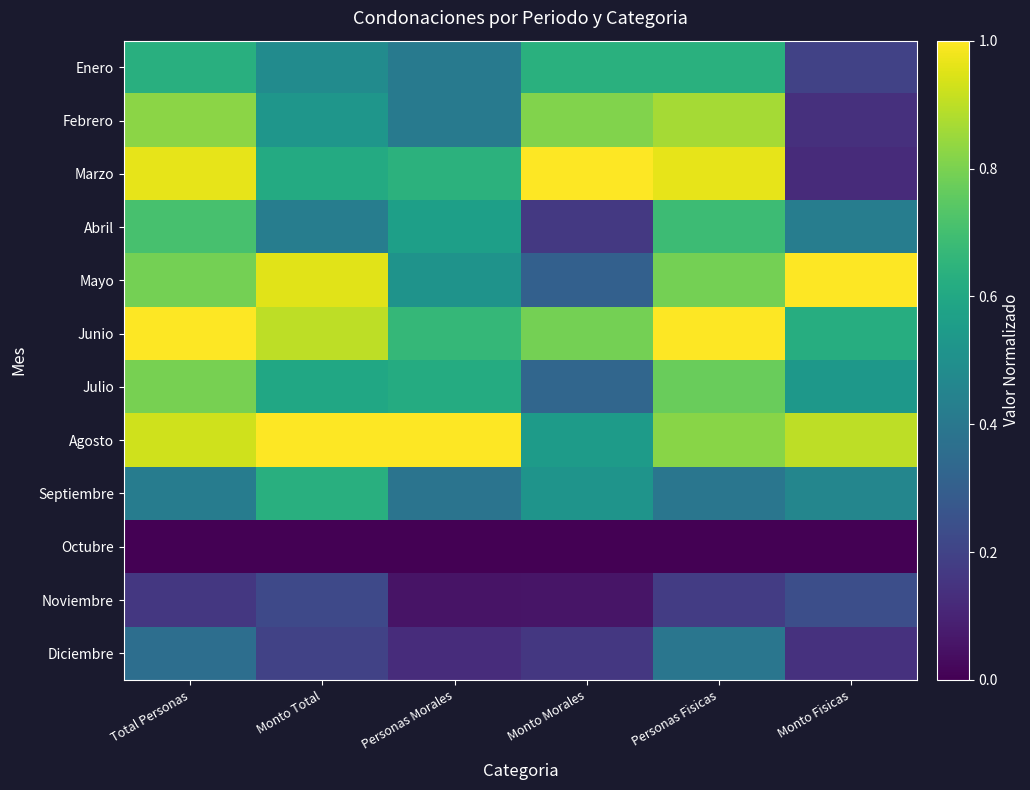

How many series are shown in this chart?

12